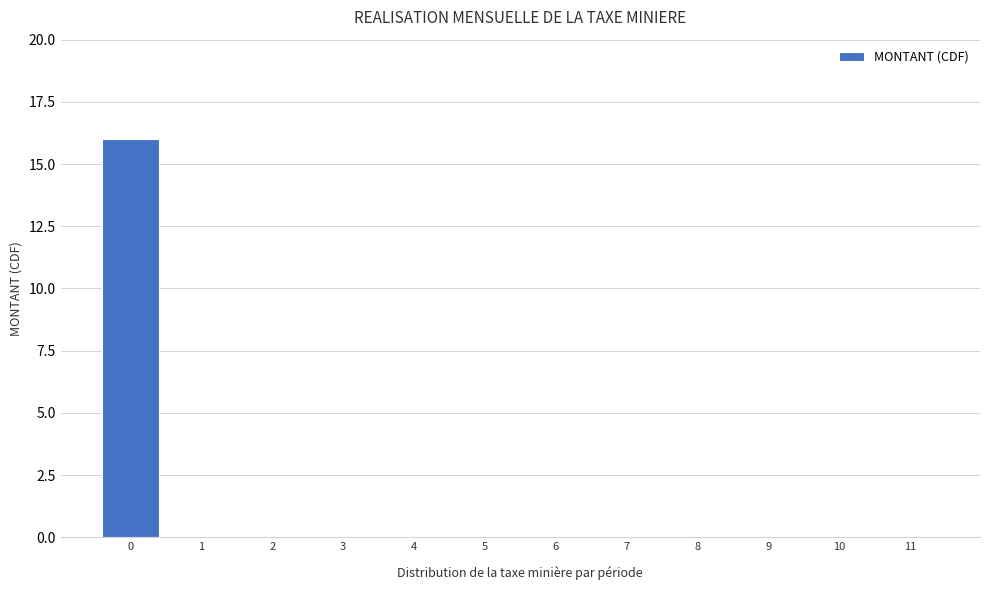

Reading right to left, what are all the values shown in this chart?

11=0	10=0	9=0	8=0	7=0	6=0	5=0	4=0	3=0	2=0	1=0	0=16